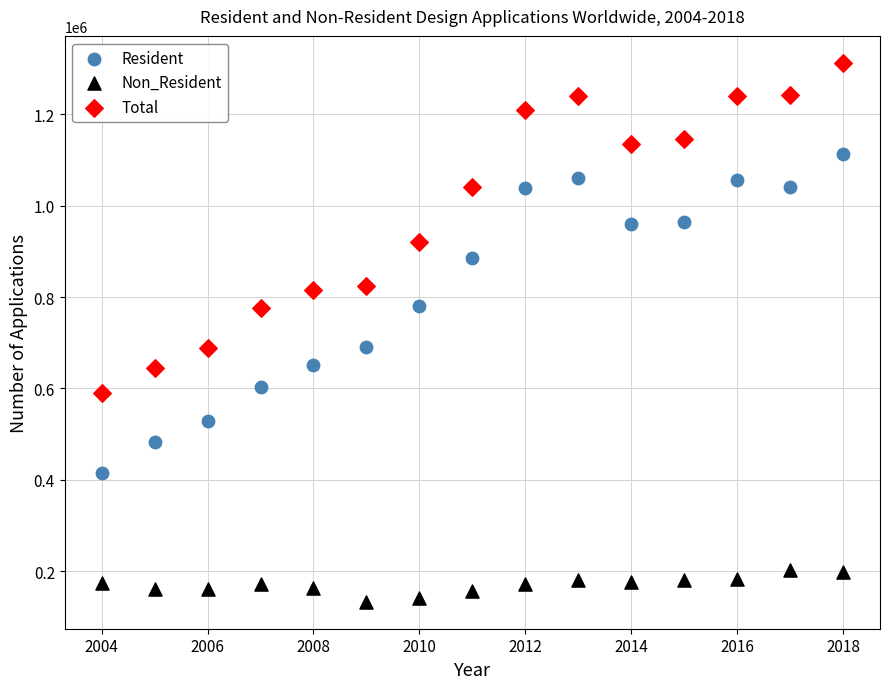

Across all data points, what is the range of Y values (max minus min)?

1179300